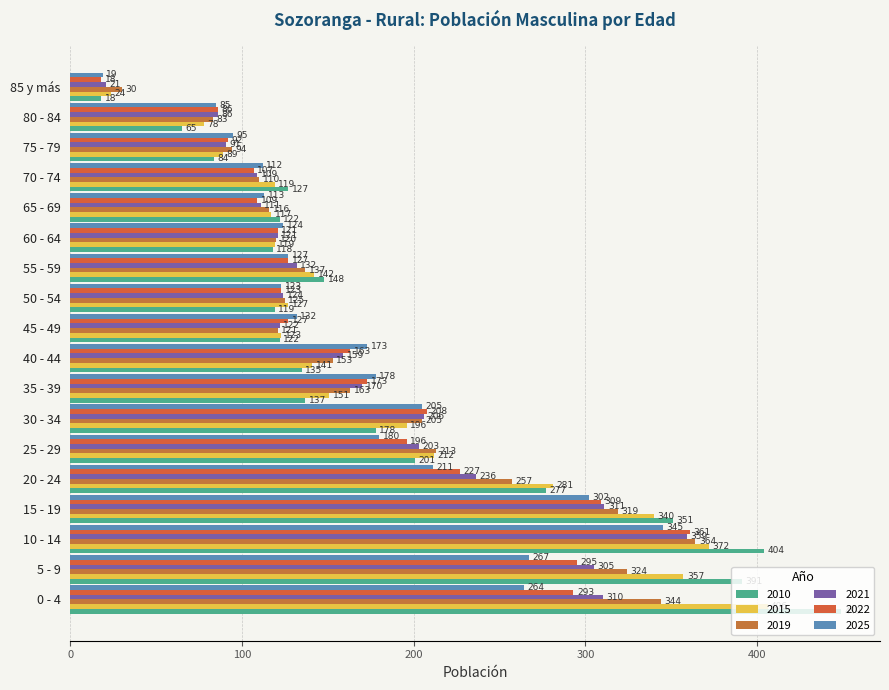

What is the label of the 1st bar from the left?

0 - 4